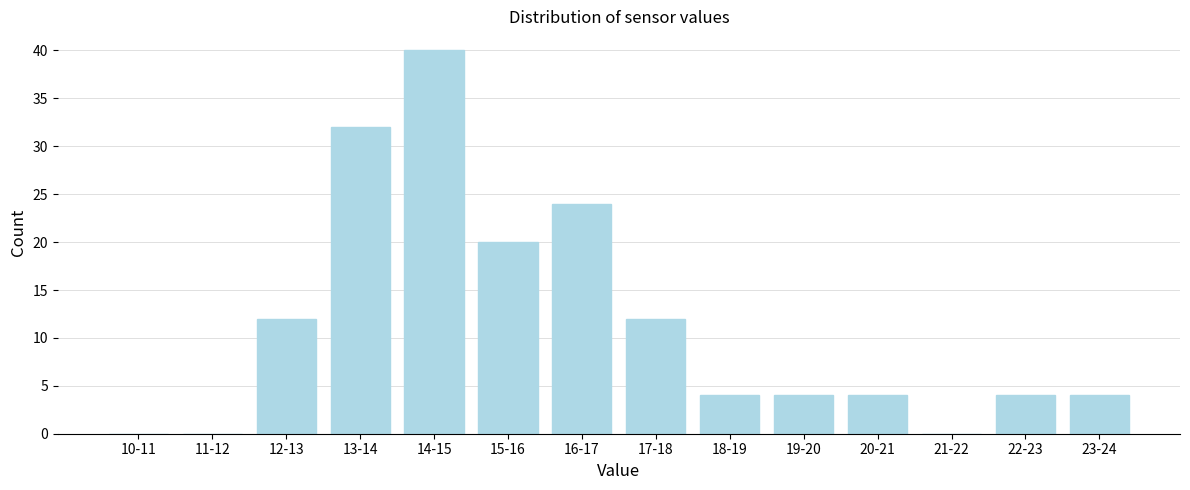

Reading left to right, what are all the values shown in this chart?

10-11=0	11-12=0	12-13=12	13-14=32	14-15=40	15-16=20	16-17=24	17-18=12	18-19=4	19-20=4	20-21=4	21-22=0	22-23=4	23-24=4